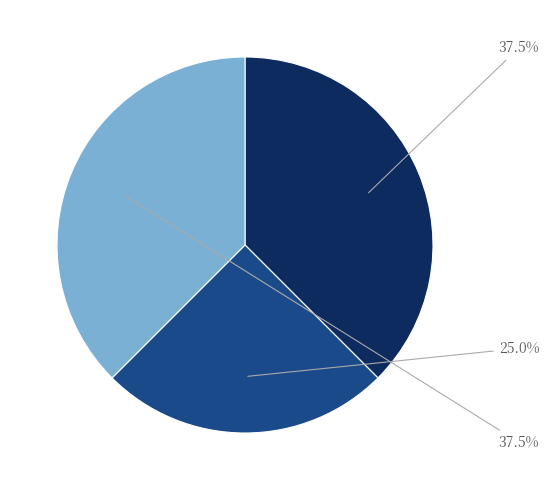

Is there any slice that represents more than half of the pie?

No